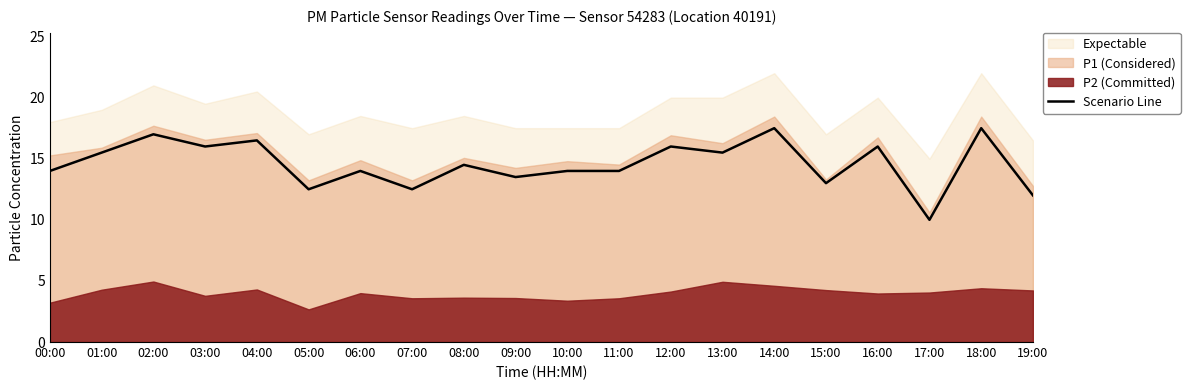

Where is the first local maximum?

02:00